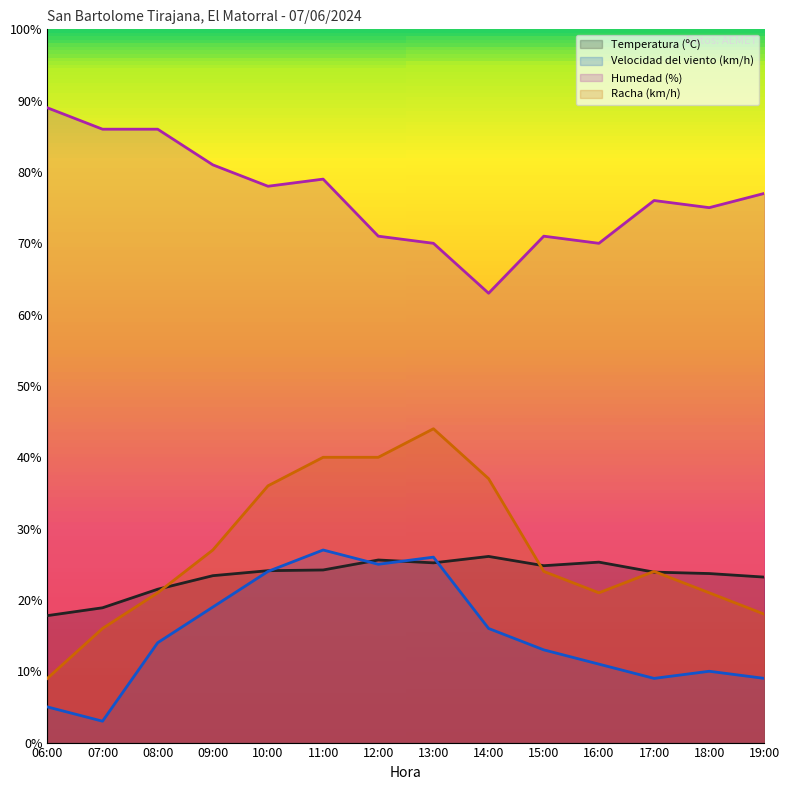

Which series has the largest total across all categories?

Humedad (%)